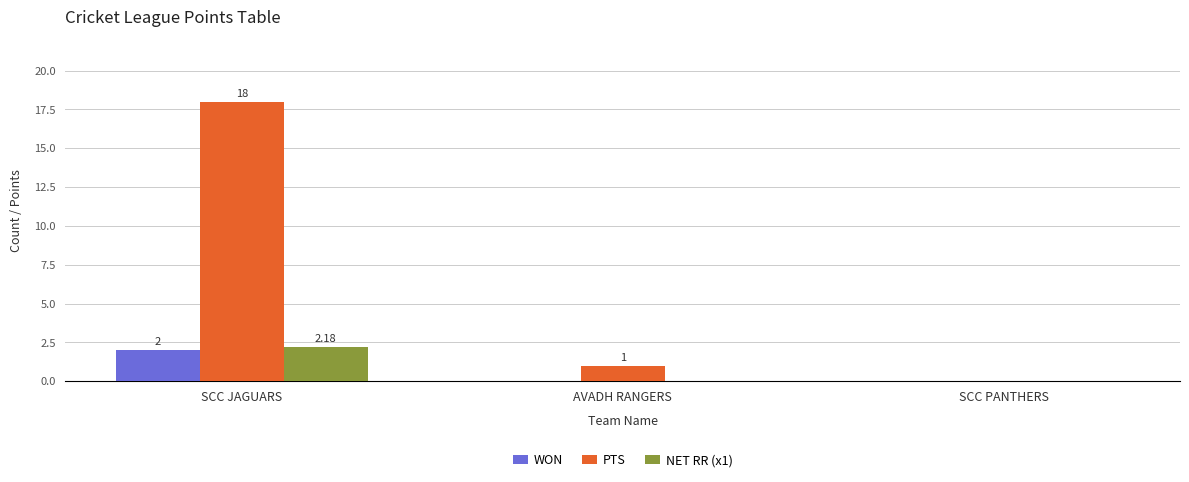

Is the value of WON at SCC PANTHERS greater than the value of PTS at SCC JAGUARS?

No